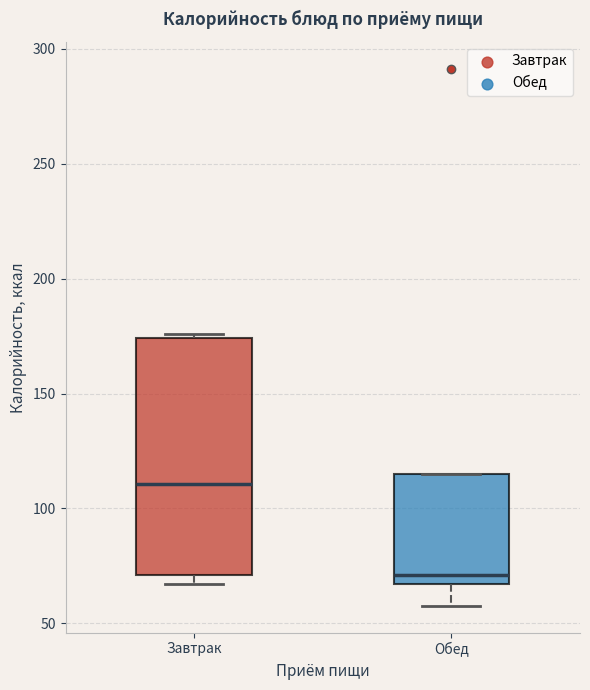

Where does the median line of the box for Обед sit on the y-axis? The values are not printed on the chart, so give them approximately, as read against the axis.

70